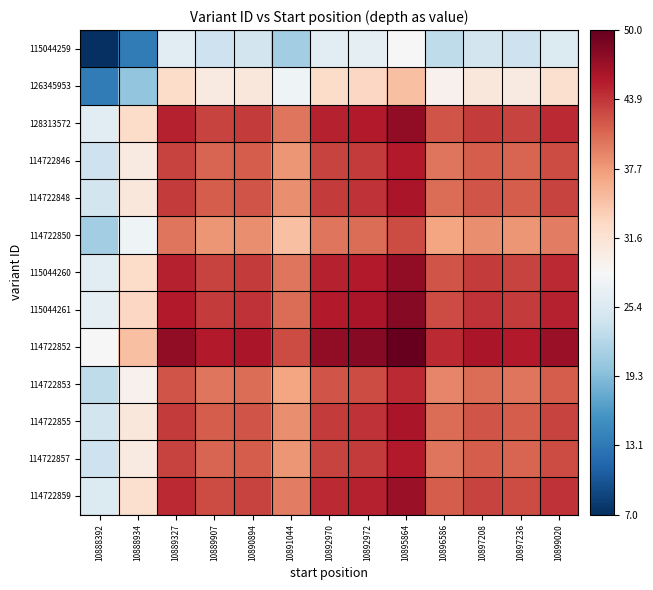

How many categories are shown in the chart?

13